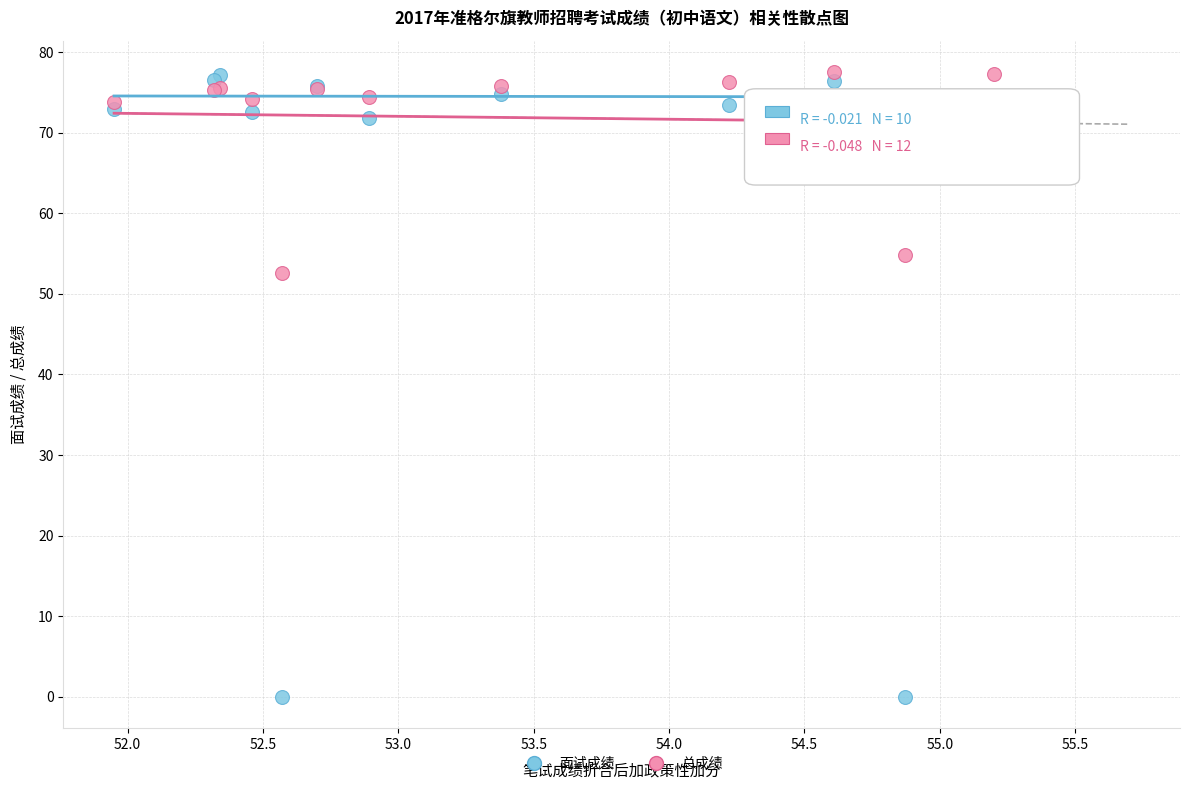

What are all the series names shown in the legend?

面试成绩, 总成绩